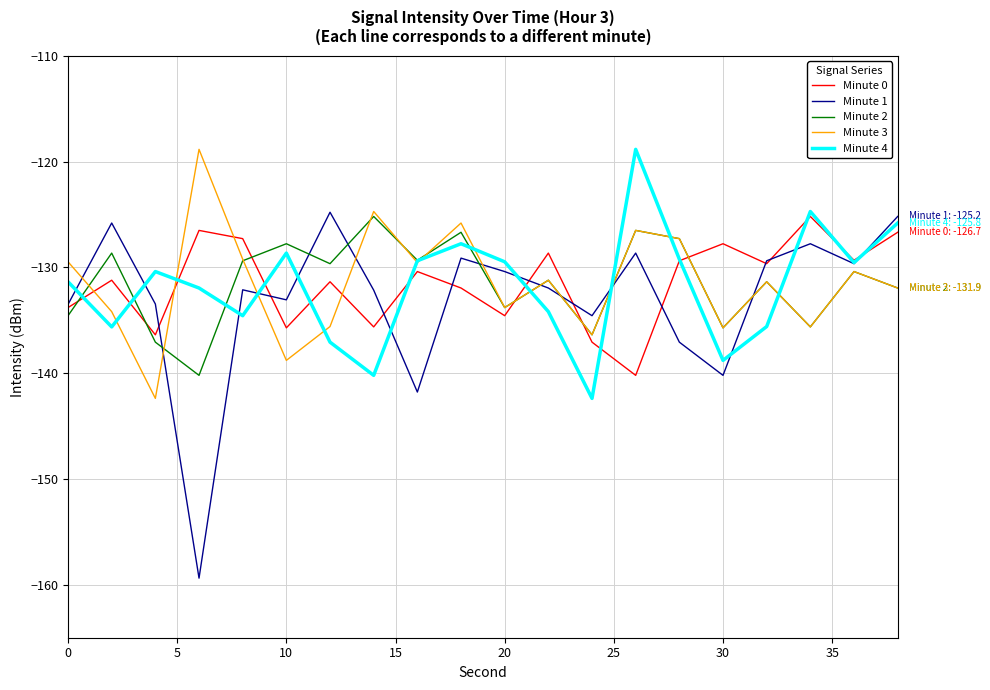

What is the smallest value displayed?

-159.4